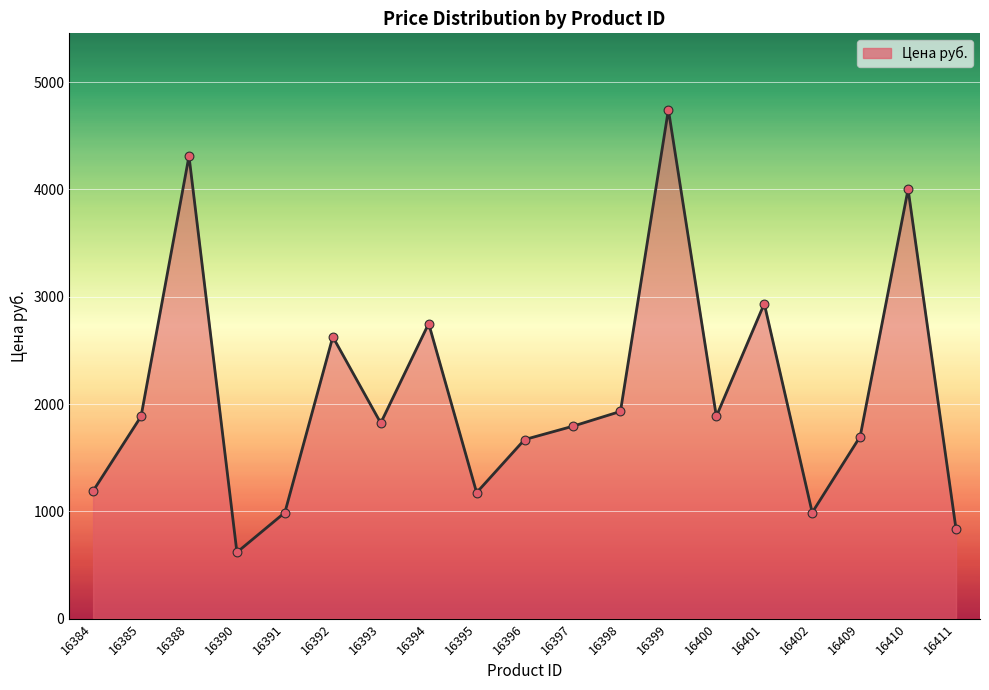

What is the ratio of the value at 16397 to the value at 16391?

1.8